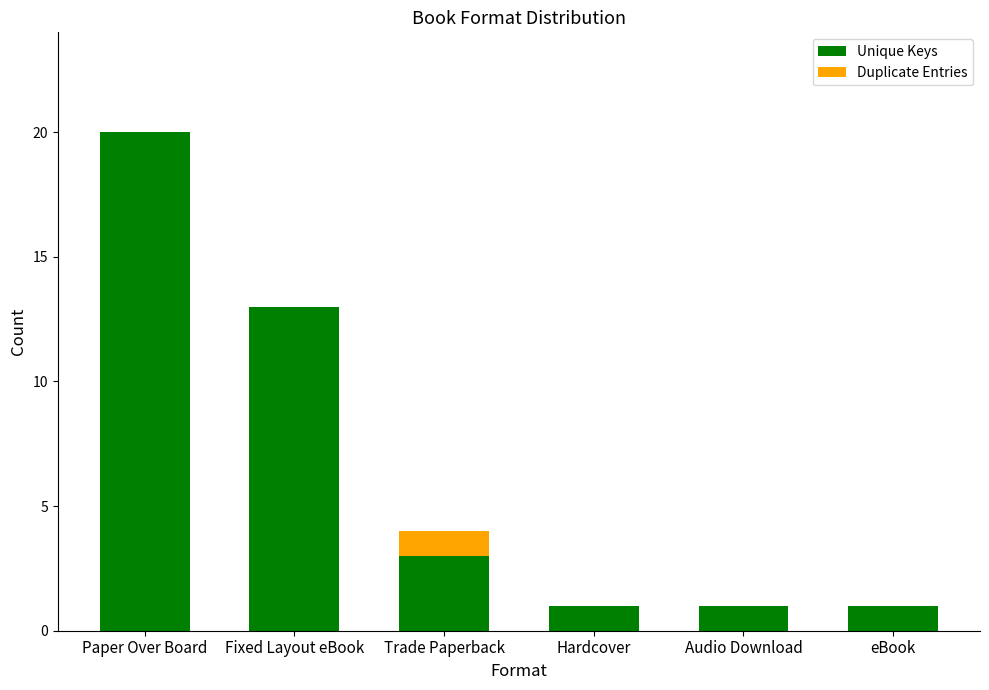

Are the bars horizontal?

No